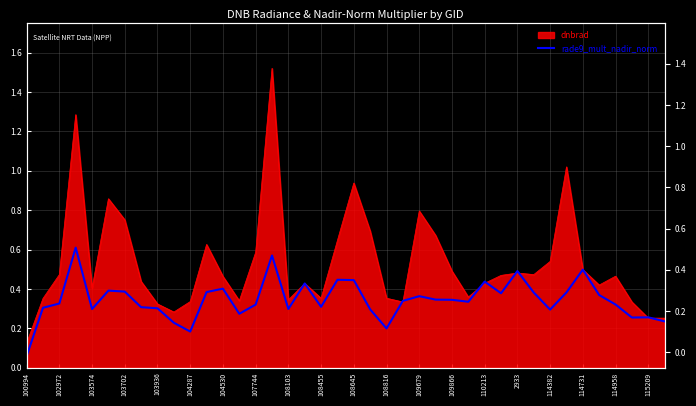

Between 114382 and 107744, which is larger?

107744